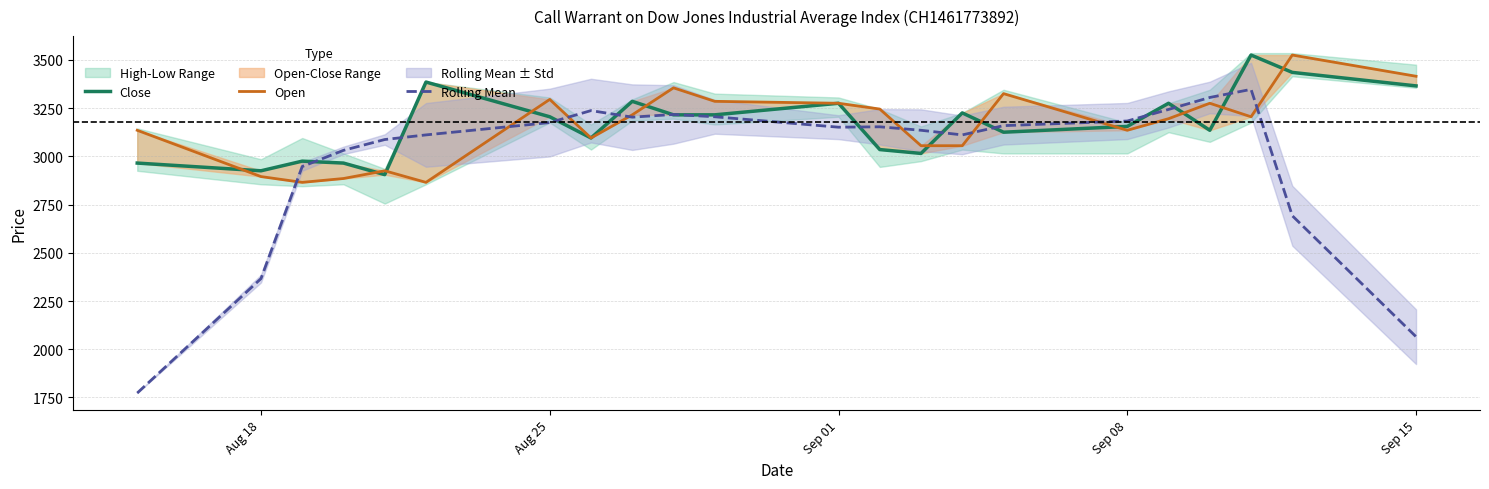

What is the maximum value for Rolling Mean?

3347